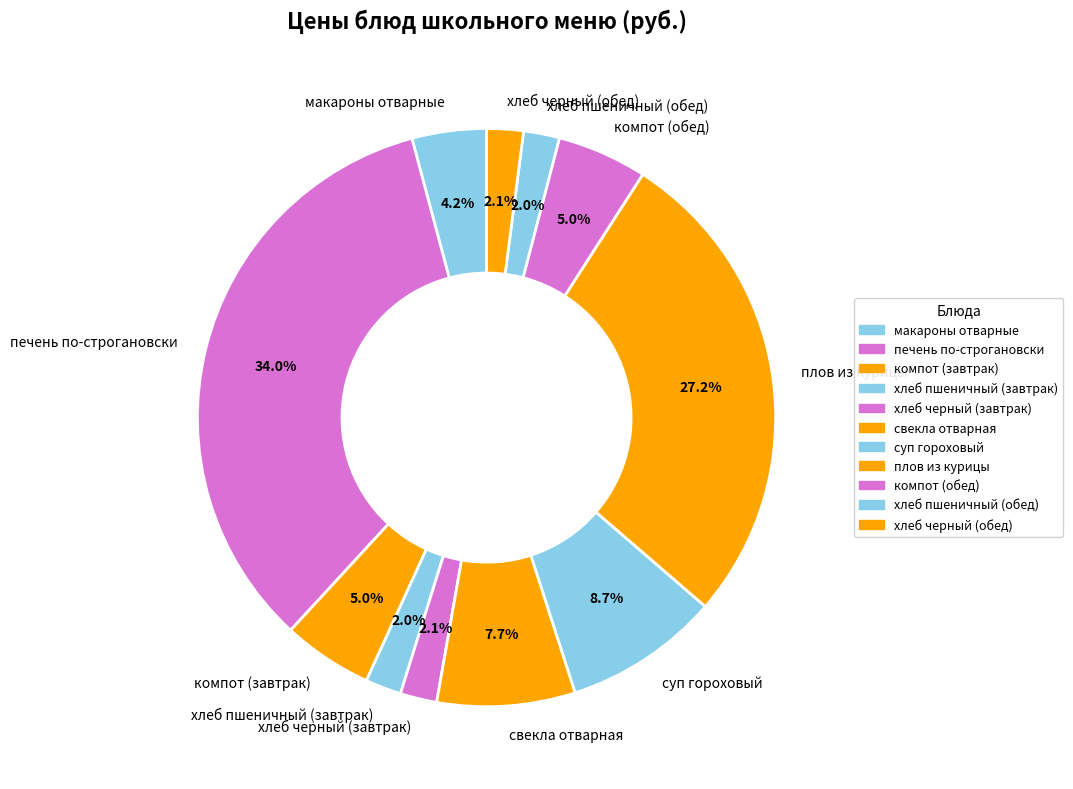

The компот (завтрак) slice represents 1% of the pie. True or false?

False